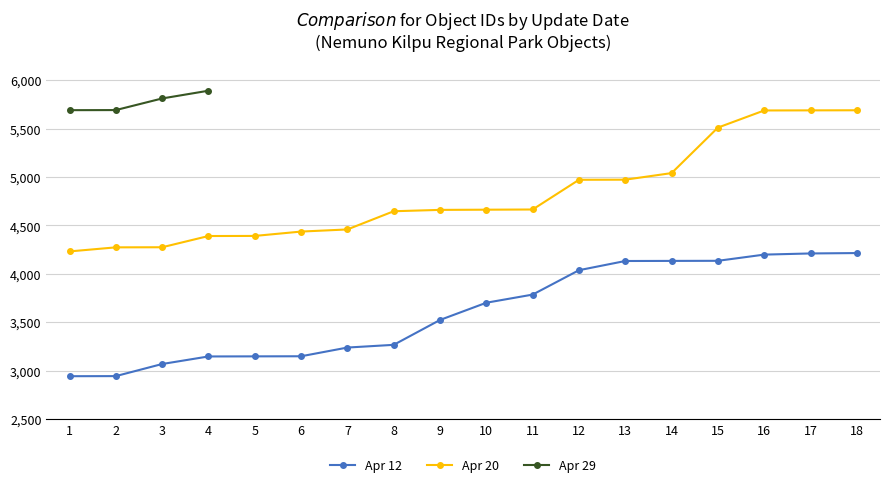

True or false: Apr 20 has more than 1 points higher than both neighbors.

False